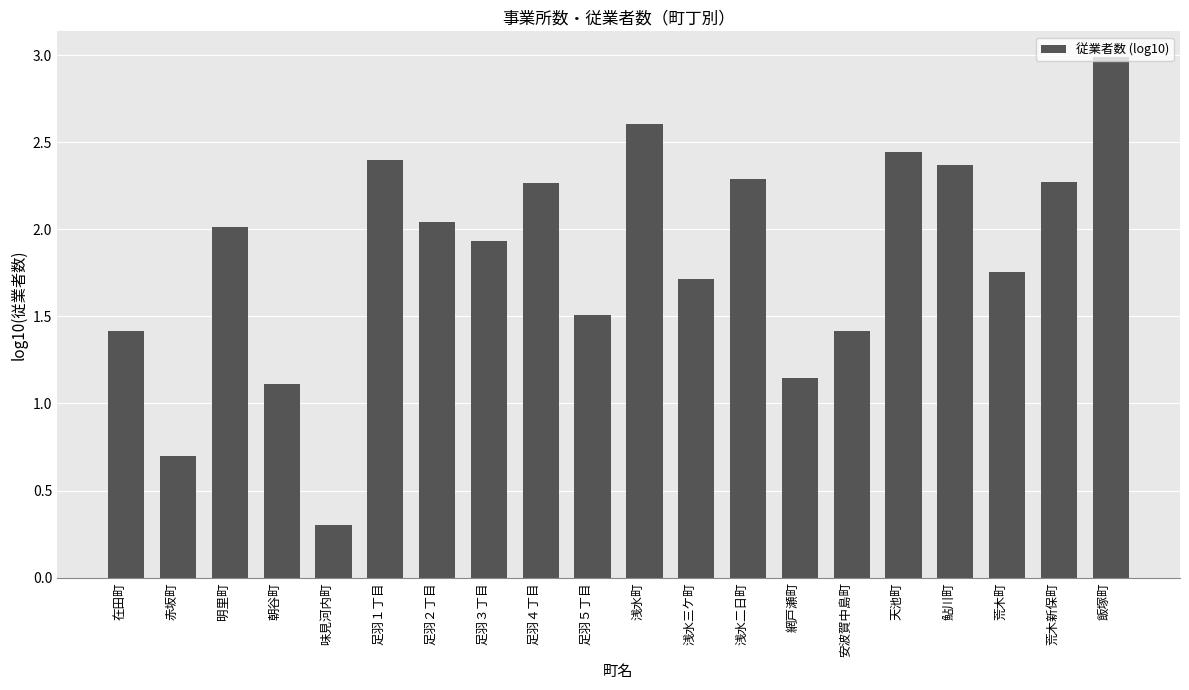

How many data points are less than 2?

10